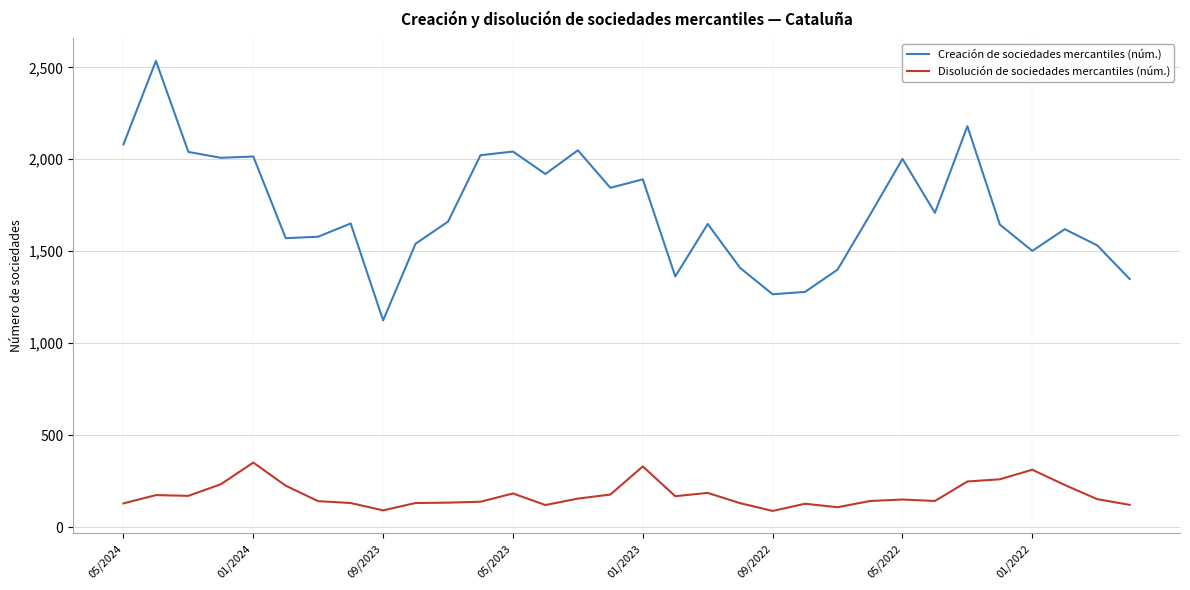

True or false: Disolución de sociedades mercantiles (núm.) and Creación de sociedades mercantiles (núm.) intersect in this chart.

False